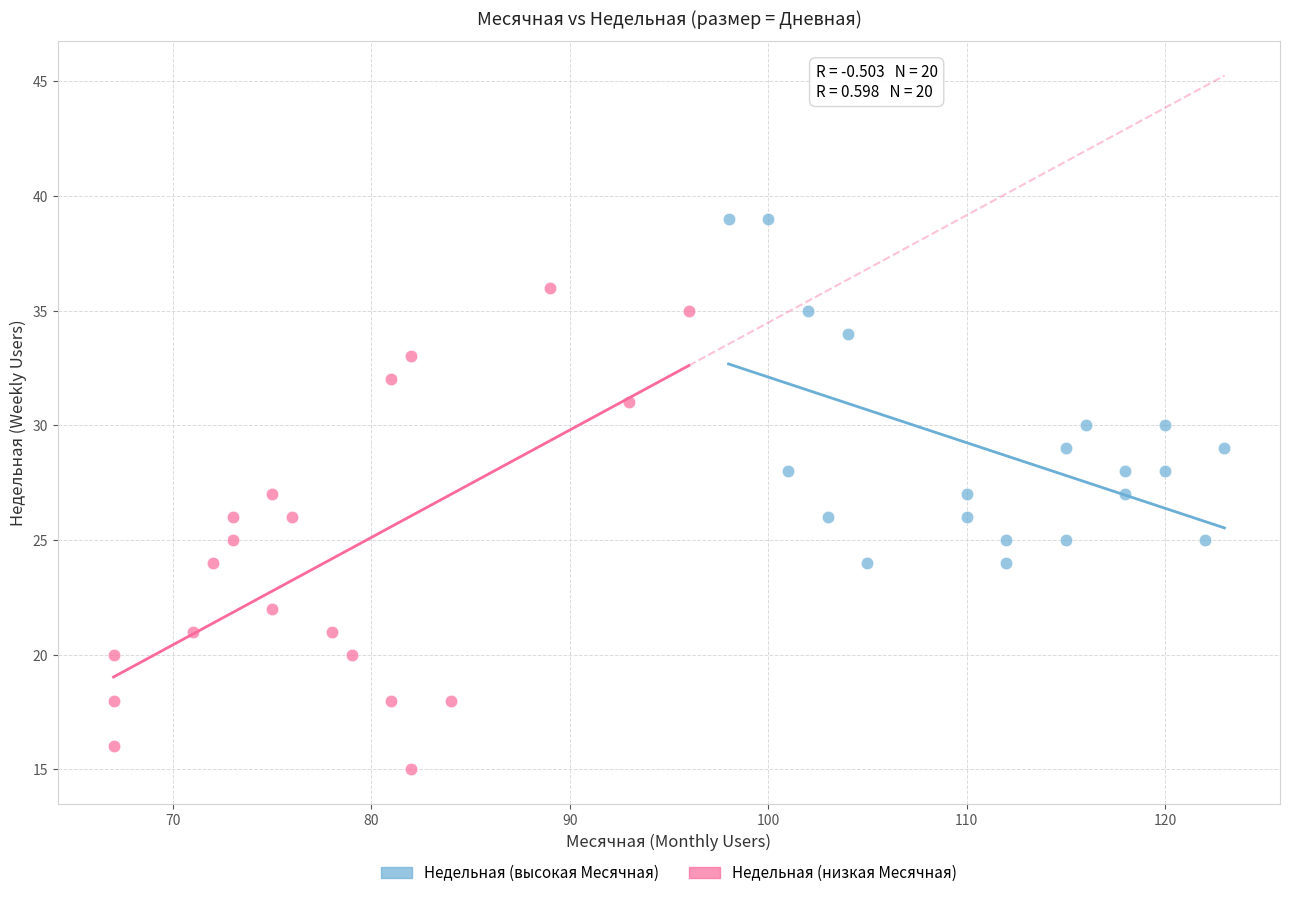

Which series has the widest spread of Y values?

Недельная (низкая Месячная)